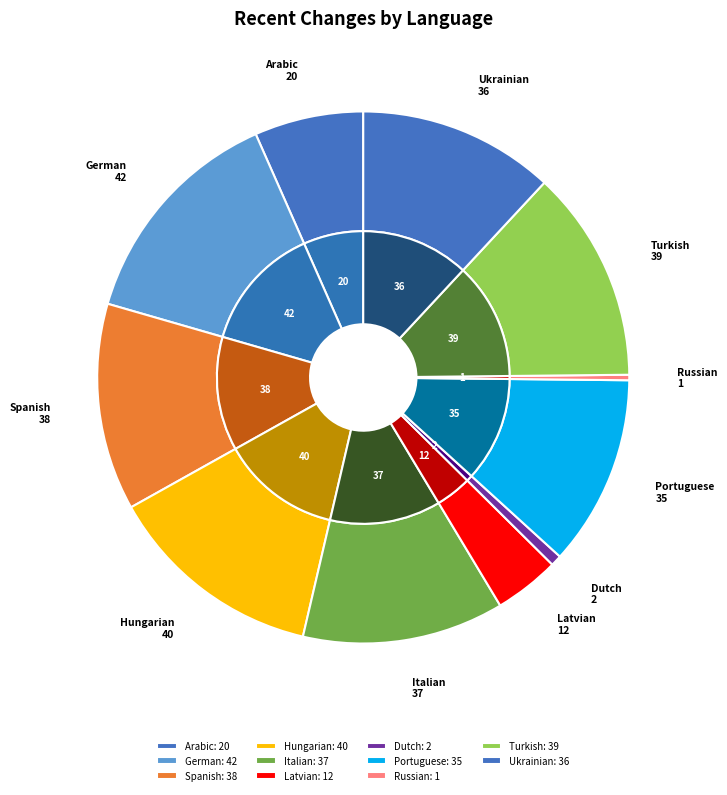

What percentage is NOT represented by Spanish?

87.4%